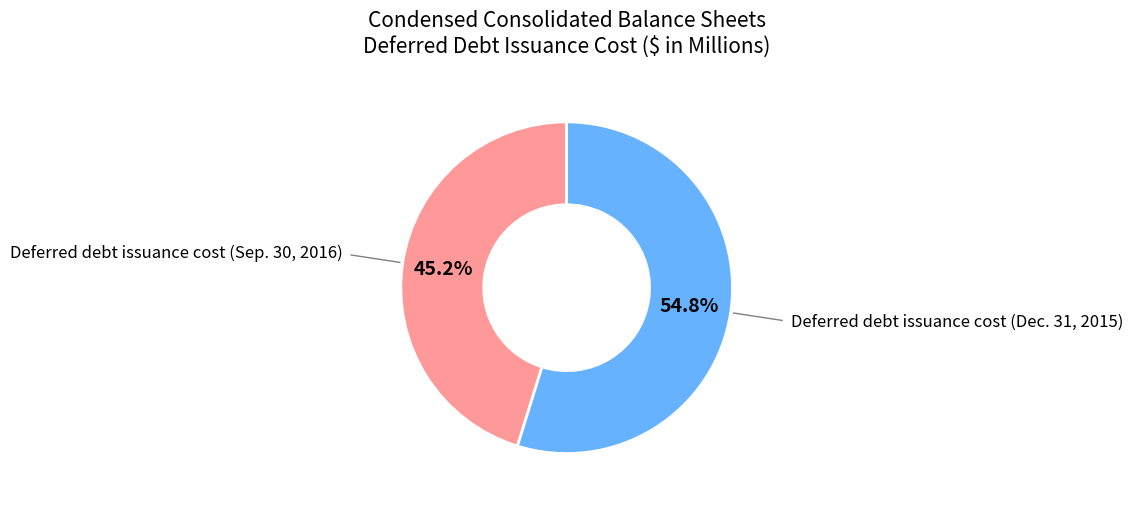

Does any single category account for the majority?

Yes